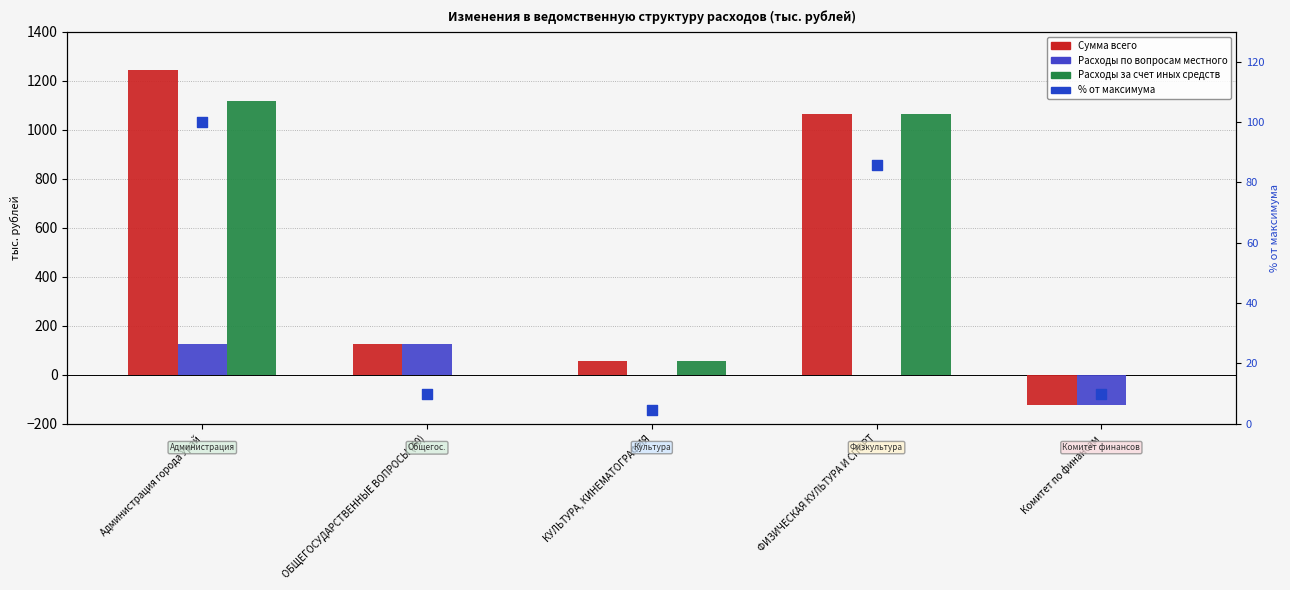

Which series reaches the maximum Y coordinate?

Сумма всего